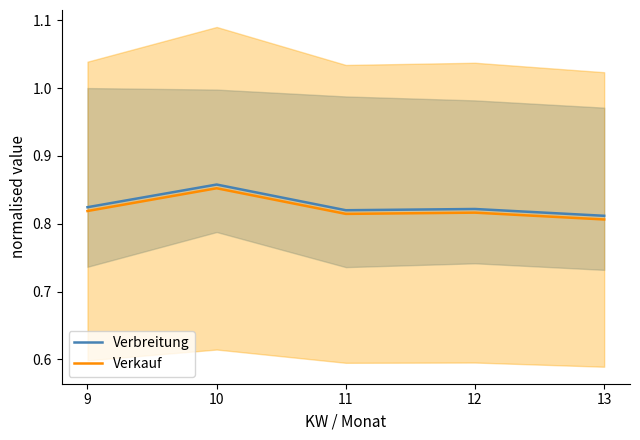

Rank the series by their maximum value, from lowest to highest.

Verkauf, Verbreitung